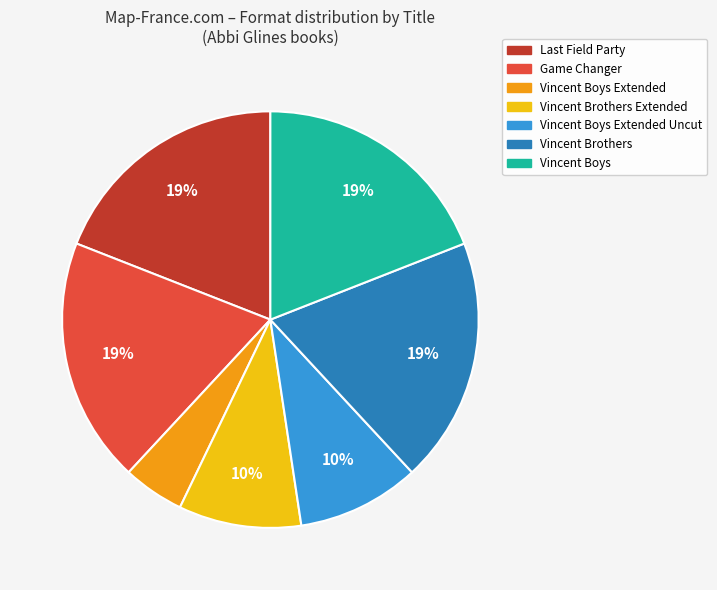

How many segments does this pie chart have?

7